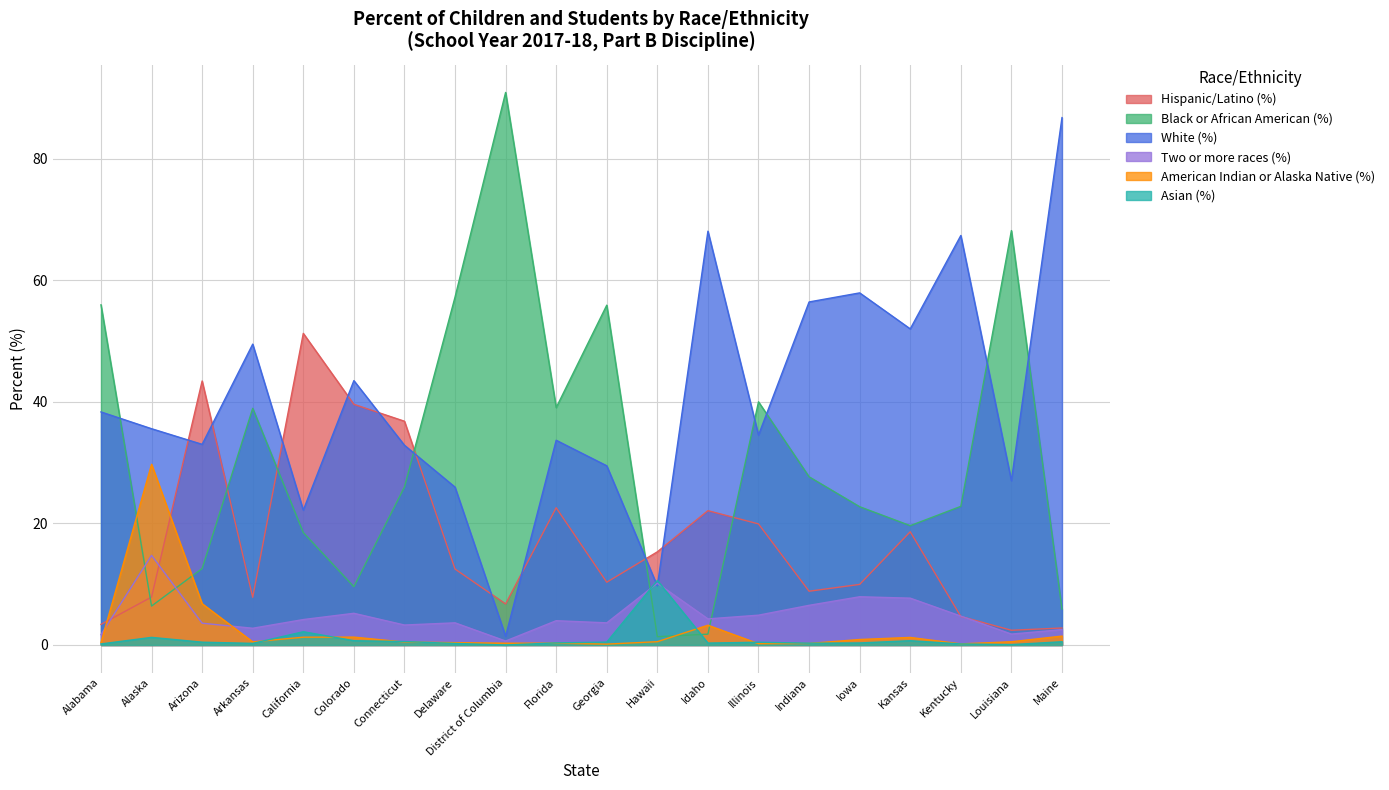

What are all the series names shown in the legend?

Hispanic/Latino (%), Black or African American (%), White (%), Two or more races (%), American Indian or Alaska Native (%), Asian (%)